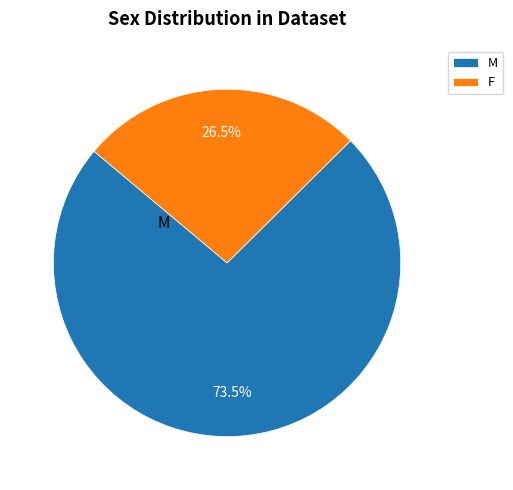

Is the sum of M and F greater than half?

Yes